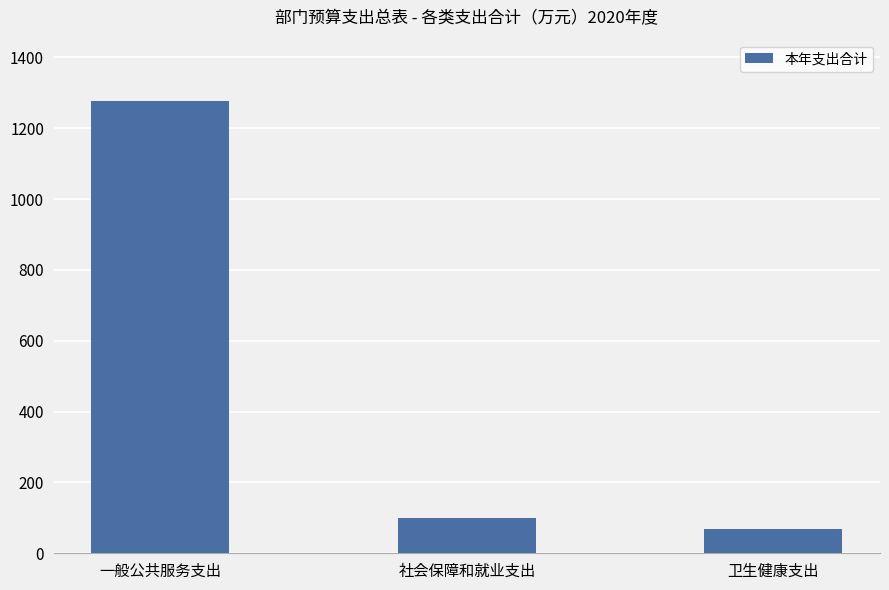

What is the label of the 2nd bar from the left?

社会保障和就业支出